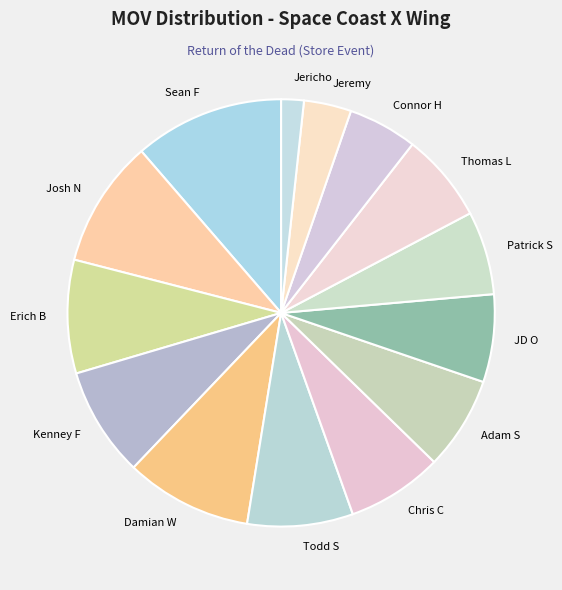

Which category has the biggest portion of the pie?

Sean F